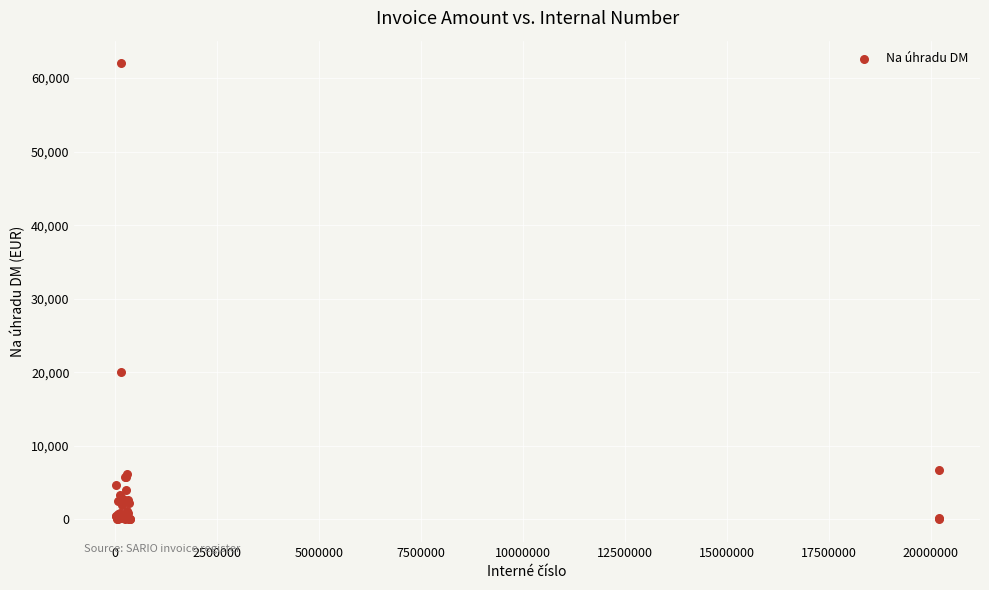

What Y value in the scatter plot is closest to 30997?

19967.0